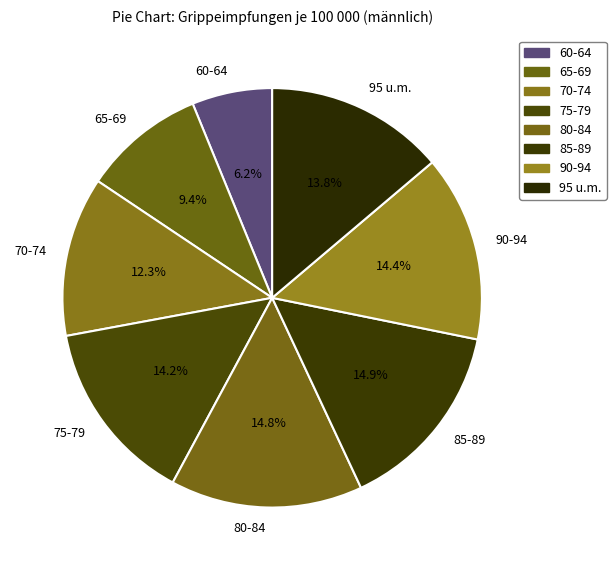

How many segments does this pie chart have?

8